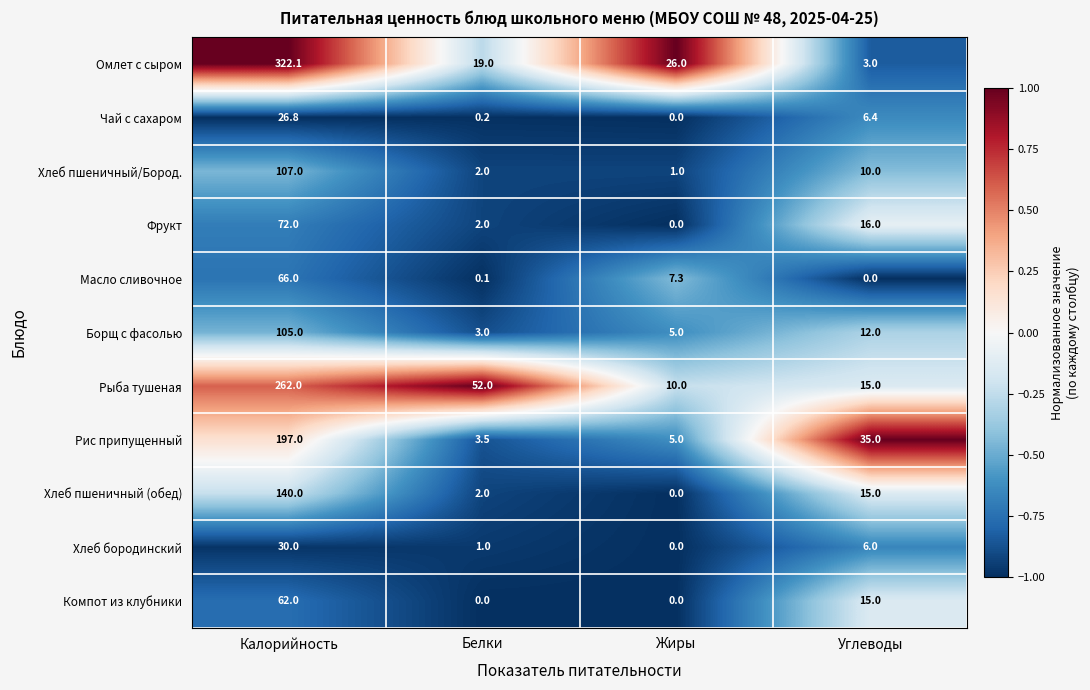

Which series has the largest range (max minus min)?

Омлет с сыром